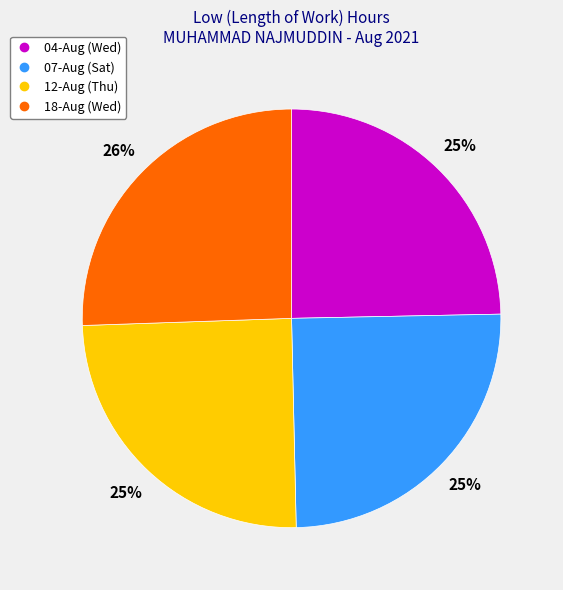

Do 04-Aug (Wed) and 12-Aug (Thu) together represent more than half of the pie?

No